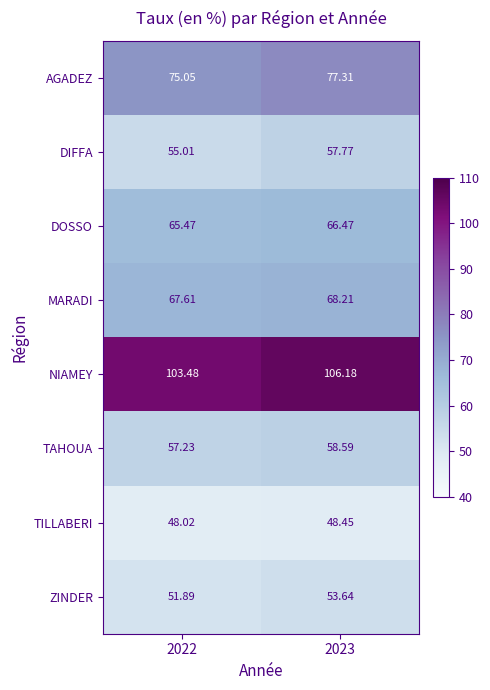

Is the value of TAHOUA at 2023 greater than the value of NIAMEY at 2023?

No